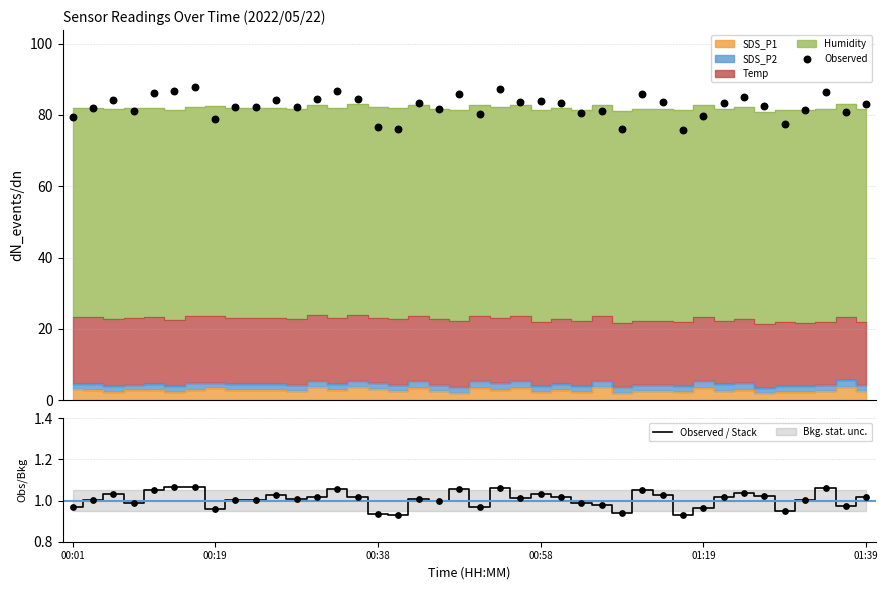

At how many categories does at least one series exceed 47?

40